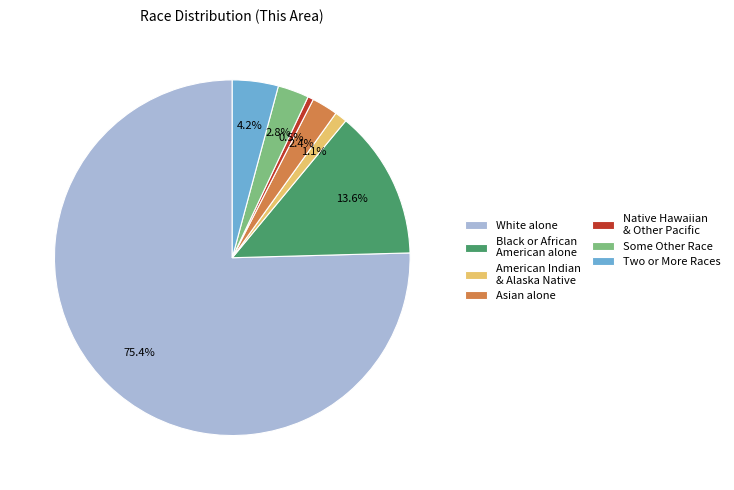

Is the sum of Native Hawaiian & Other Pacific and Two or More Races greater than half?

No